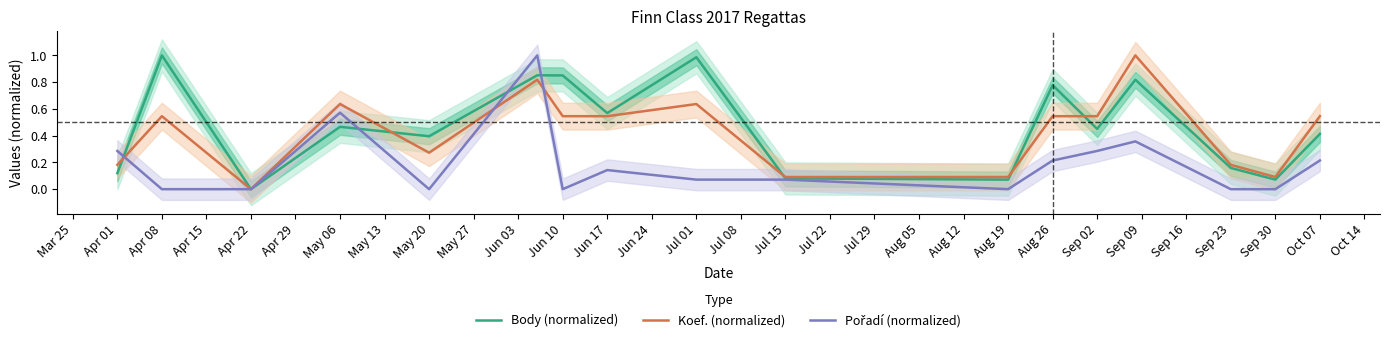

What is the difference between the maximum and minimum values in the Body (normalized) series?

1.0